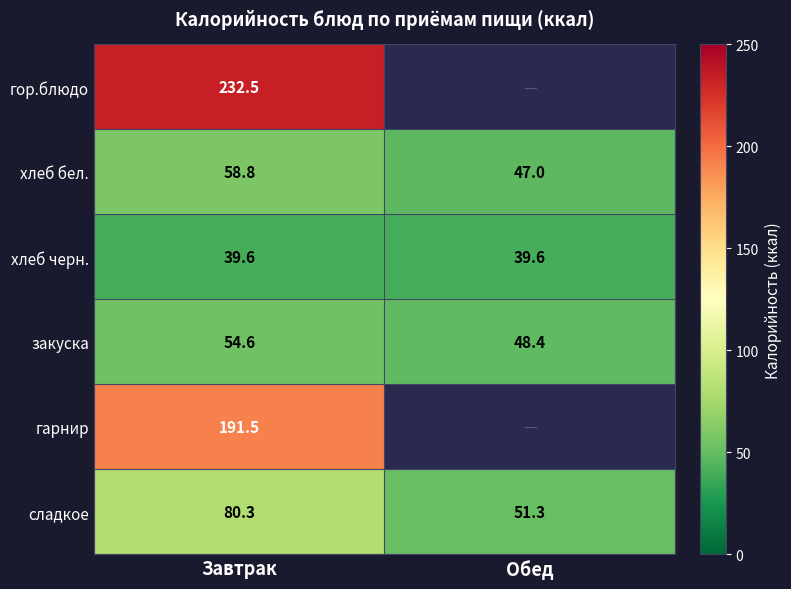

What is the minimum value for закуска?

48.4